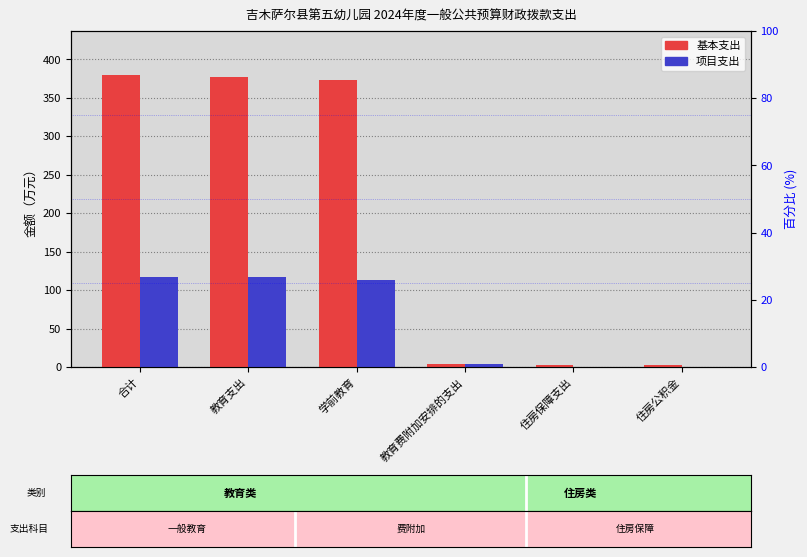

What is the difference between the maximum and second lowest values in the 基本支出 series?

377.3